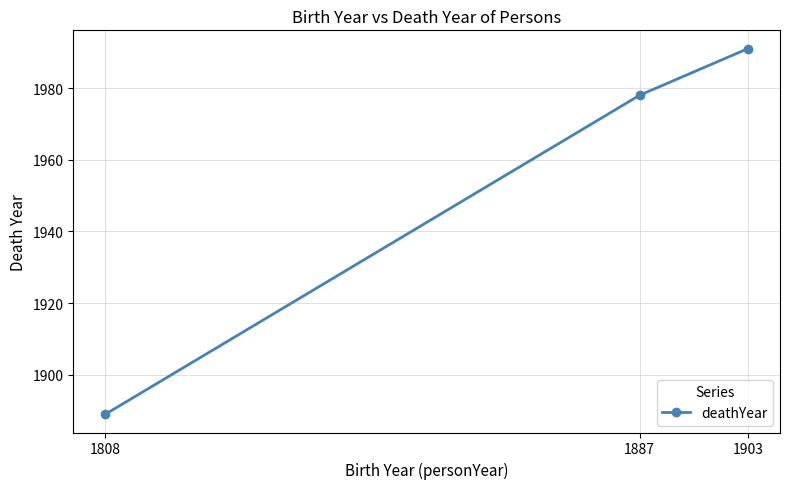

Read the value at 1903.

1991